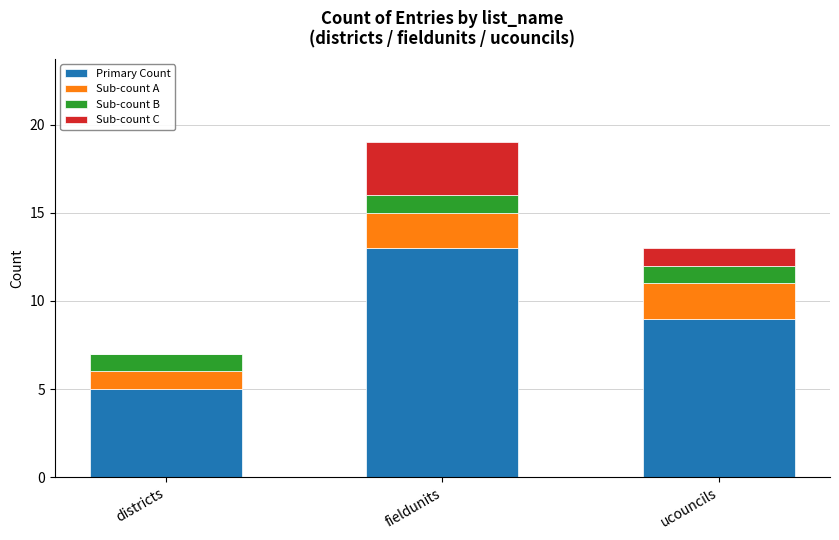

At which label does Primary Count reach its peak?

fieldunits